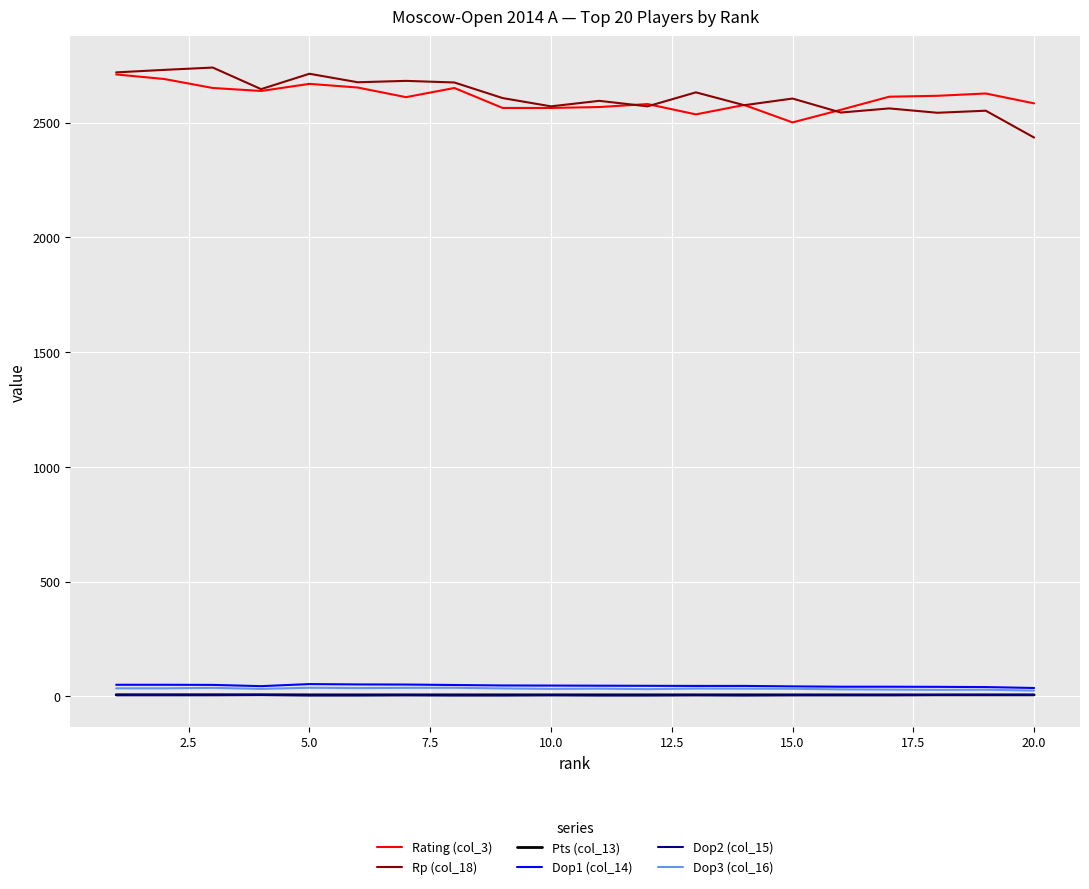

What is the highest value of the Rp (col_18) series?

2740.0